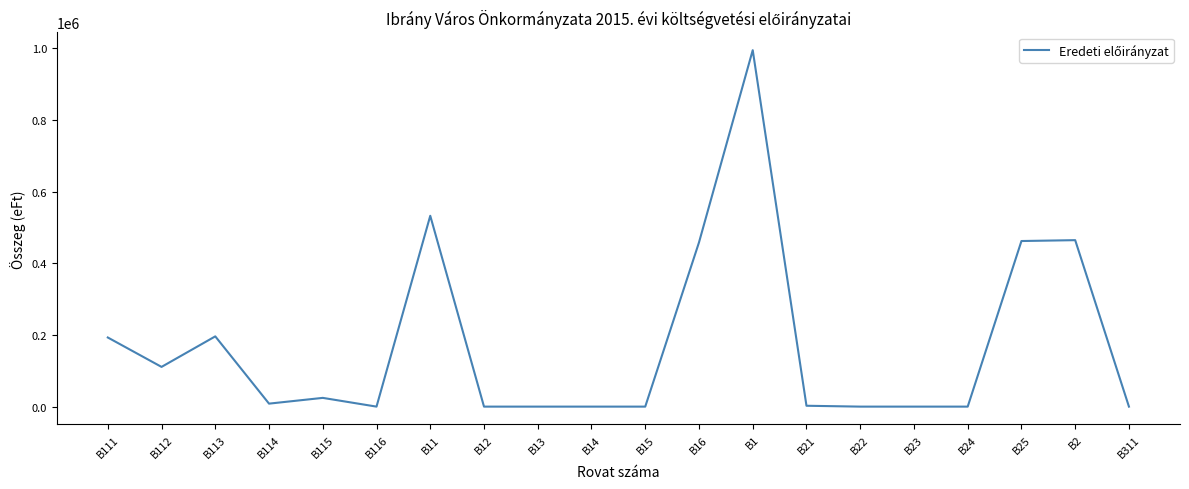

What is the average value?

172427